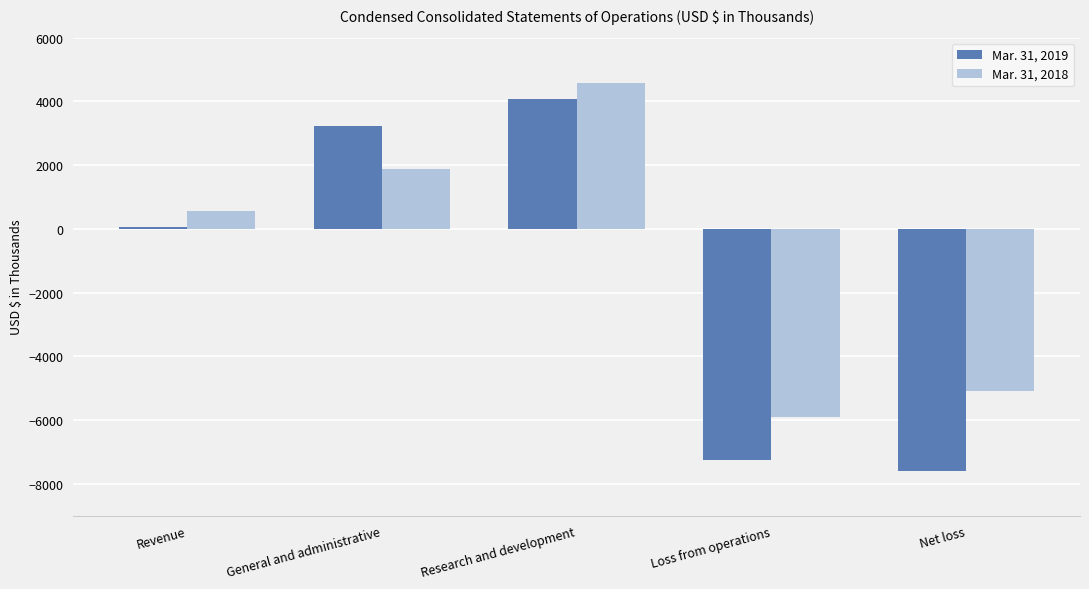

What is the average value of the Mar. 31, 2019 series?

-1493